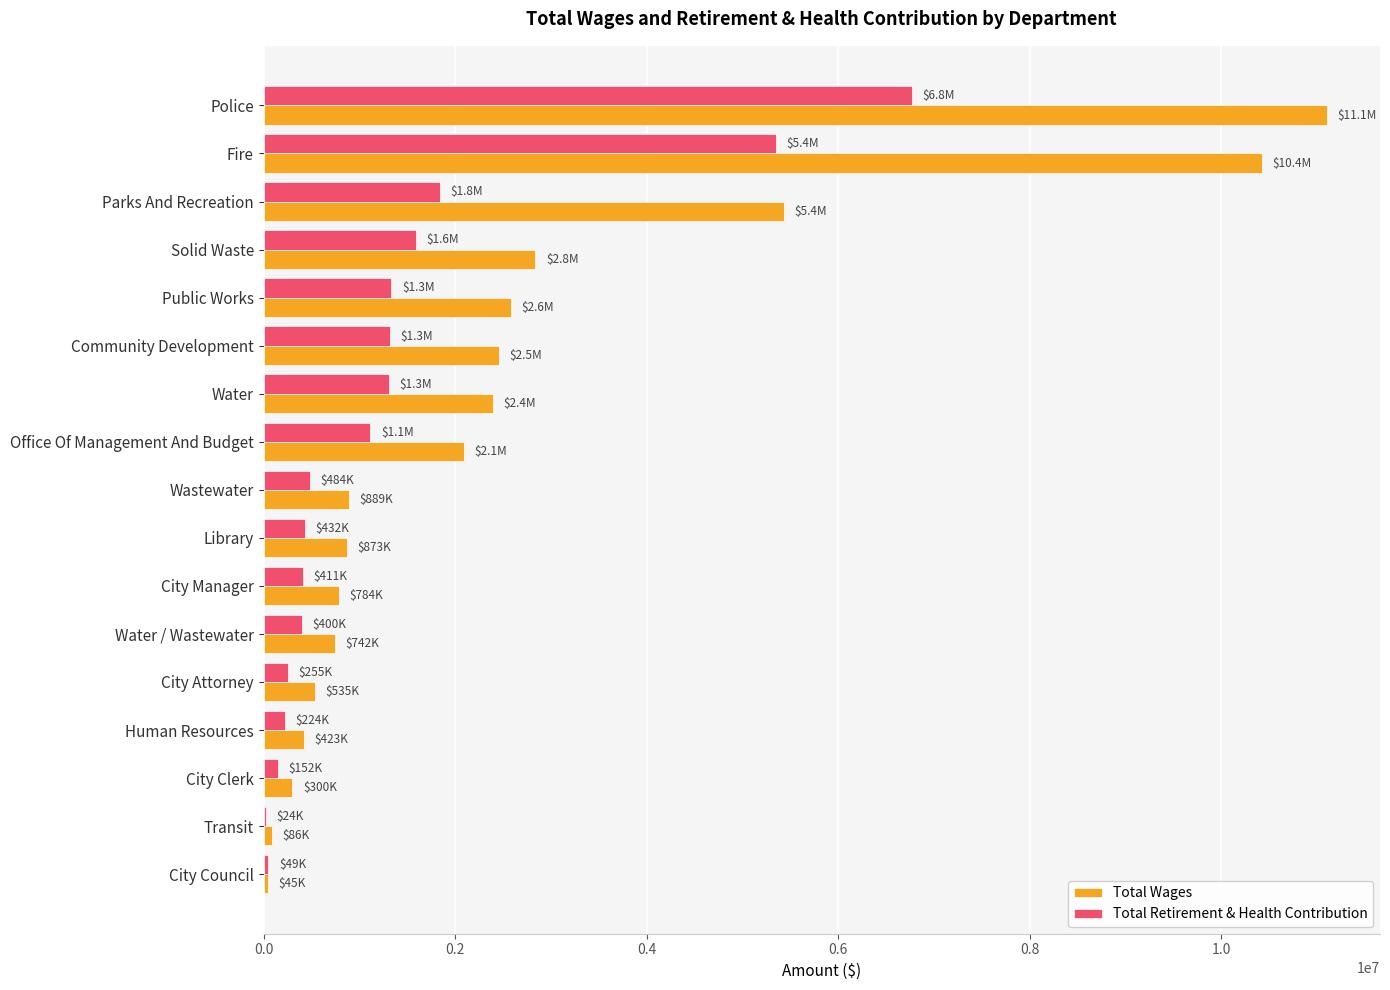

Where is Total Retirement & Health Contribution nearest to the value 3394921?

Parks And Recreation